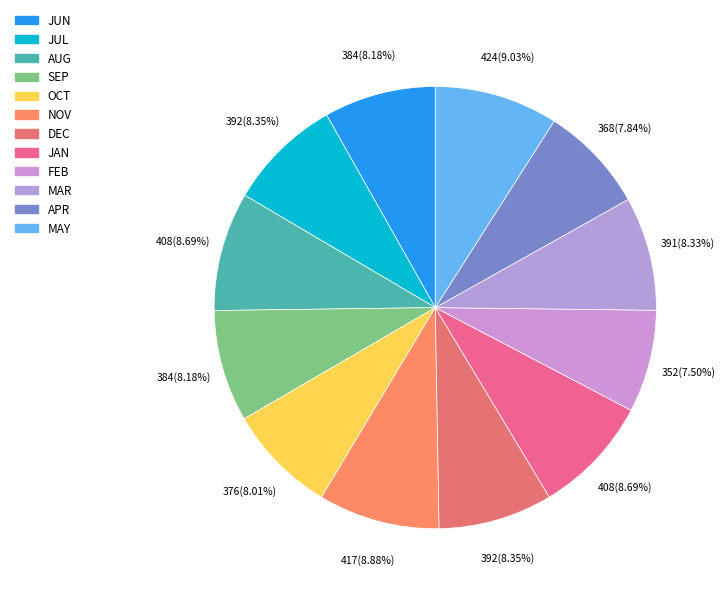

The OCT slice represents 8% of the pie. True or false?

True